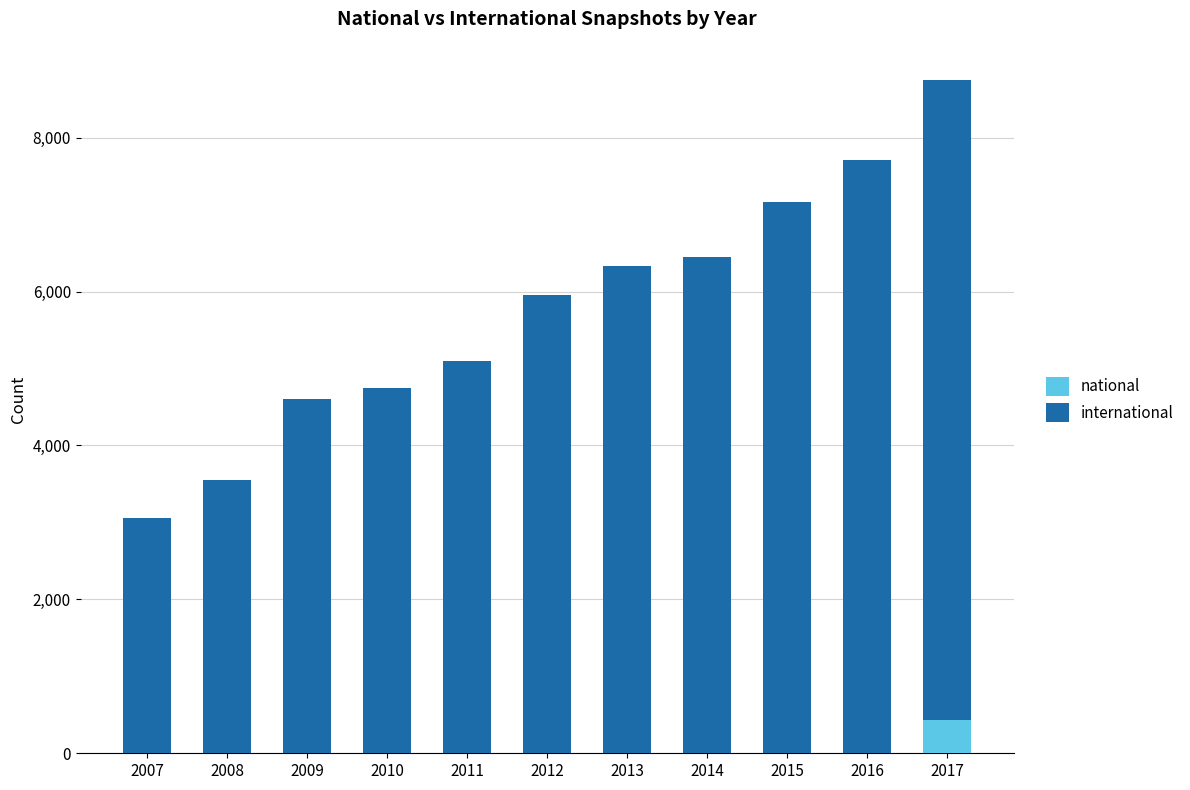

True or false: national has a value of 781 at 2017.

False